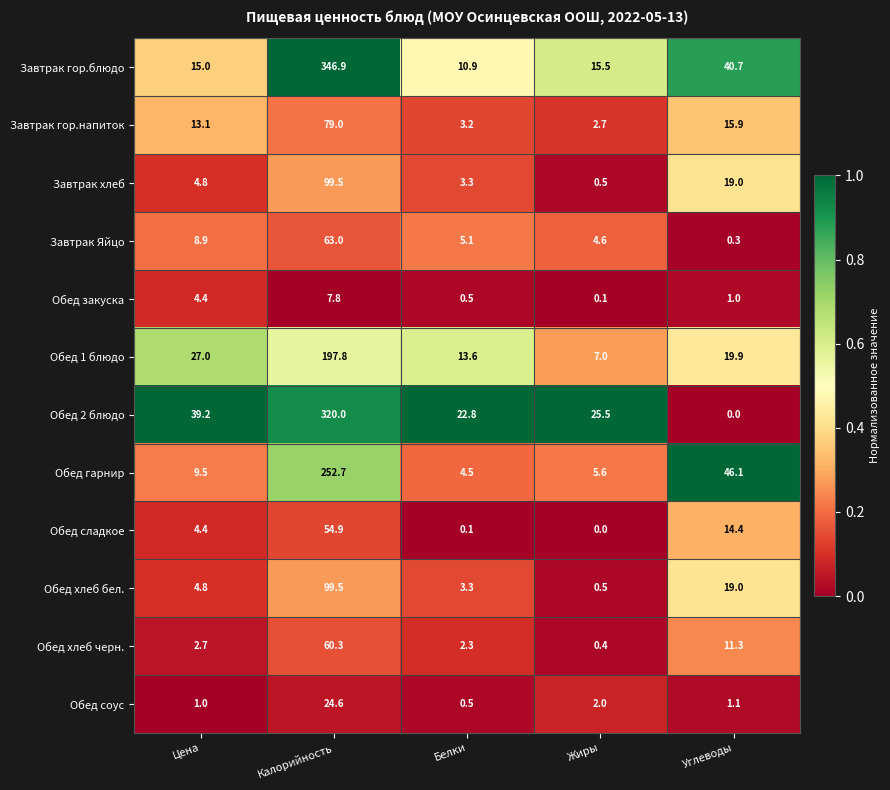

Which label corresponds to the largest value in the chart?

Калорийность